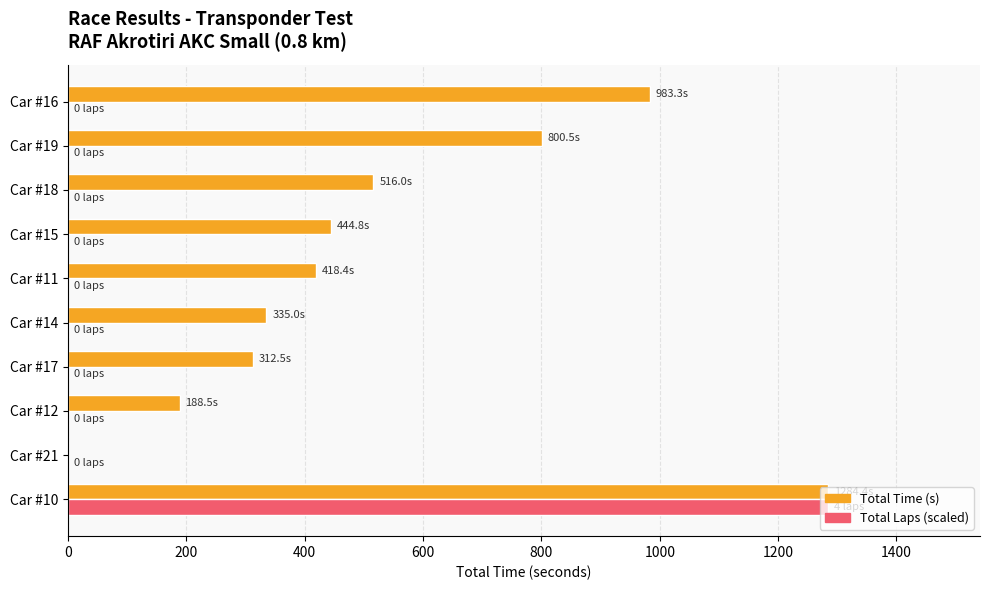

Is the value of Total Laps (scaled) at Car #15 greater than the value of Total Time (s) at Car #16?

No